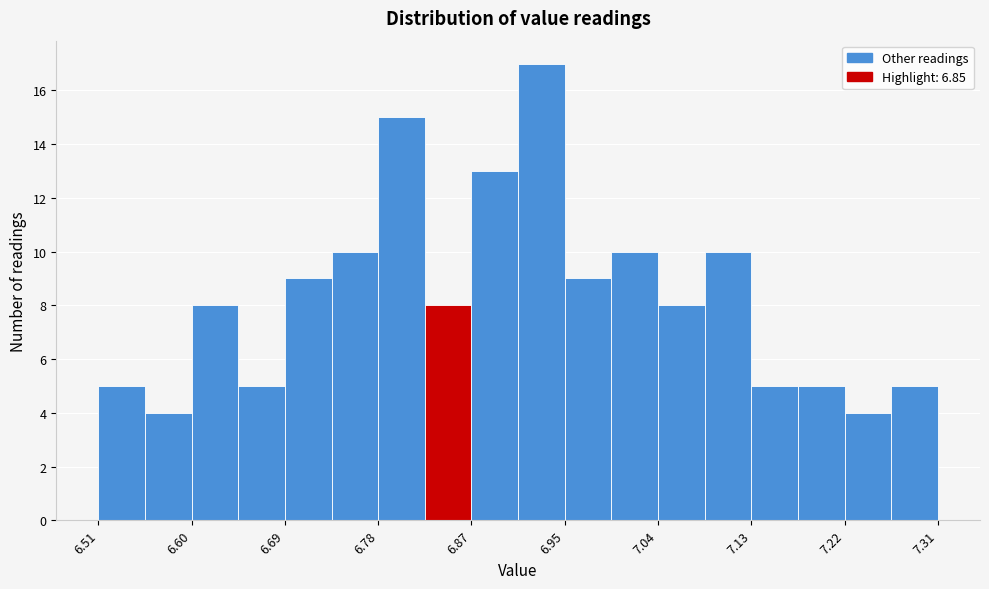

Reading left to right, transcribe this chart: for each bar, give the range it covers on the x-axis and its height. Neither the bar edges nor the heights are printed on the chart, so give them approximately, as read against the axes.

6.51 to 6.55: 5
6.55 to 6.60: 4
6.60 to 6.64: 8
6.64 to 6.69: 5
6.69 to 6.73: 9
6.73 to 6.78: 10
6.78 to 6.82: 15
6.82 to 6.87: 8
6.87 to 6.91: 13
6.91 to 6.95: 17
6.95 to 7.00: 9
7.00 to 7.04: 10
7.04 to 7.09: 8
7.09 to 7.13: 10
7.13 to 7.18: 5
7.18 to 7.22: 5
7.22 to 7.27: 4
7.27 to 7.31: 5